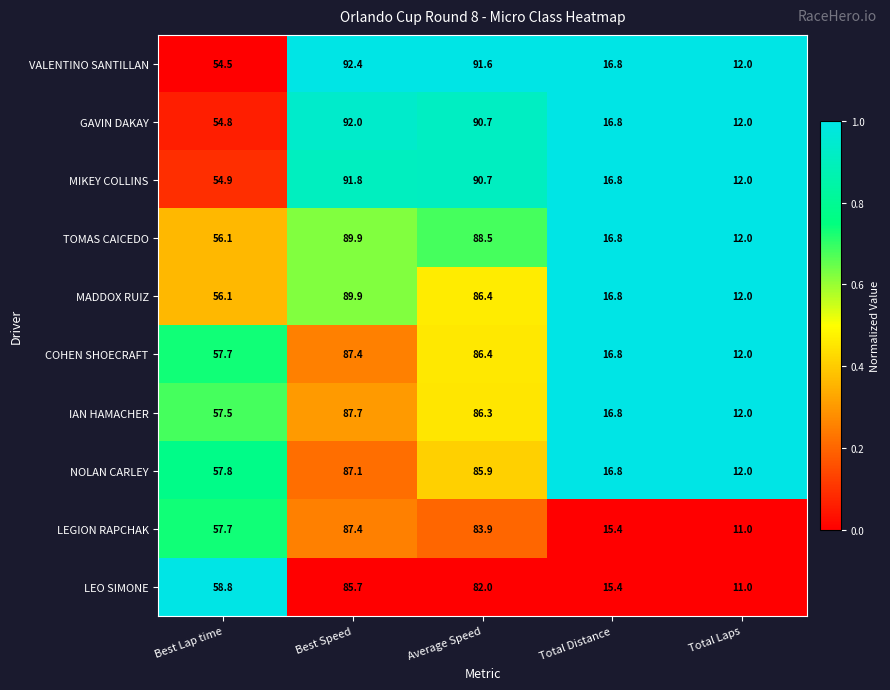

What is the sum of the MIKEY COLLINS values at Average Speed and Total Distance?

107.5